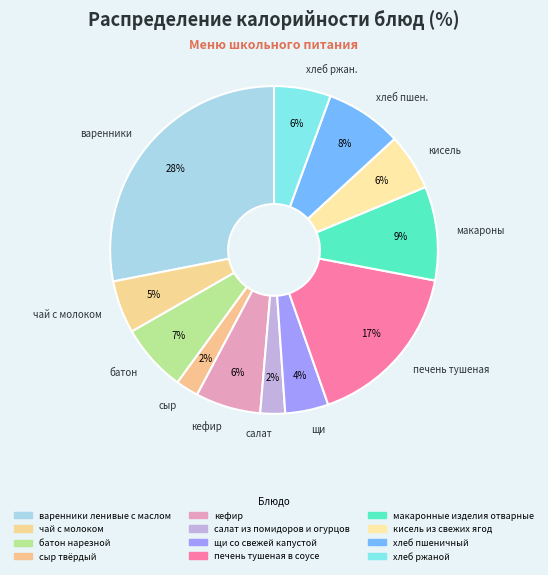

To the nearest percent, what portion does салат из помидоров и огурцов represent?

2%